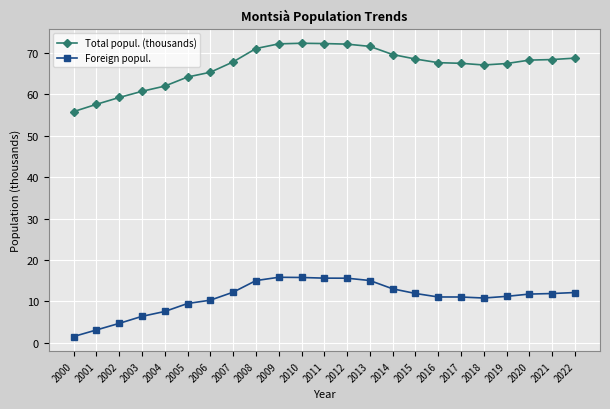

What is the value of the Total popul. (thousands) point at the 23rd from the left?

68.7